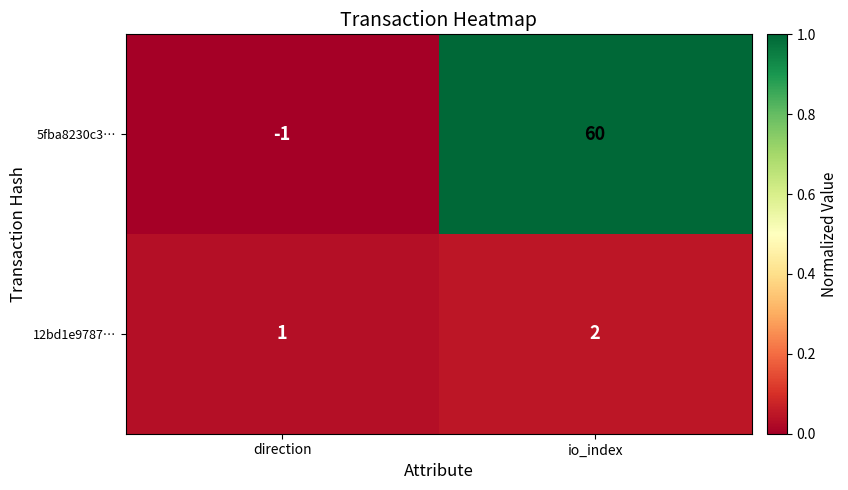

Which label corresponds to the smallest value in the chart?

direction